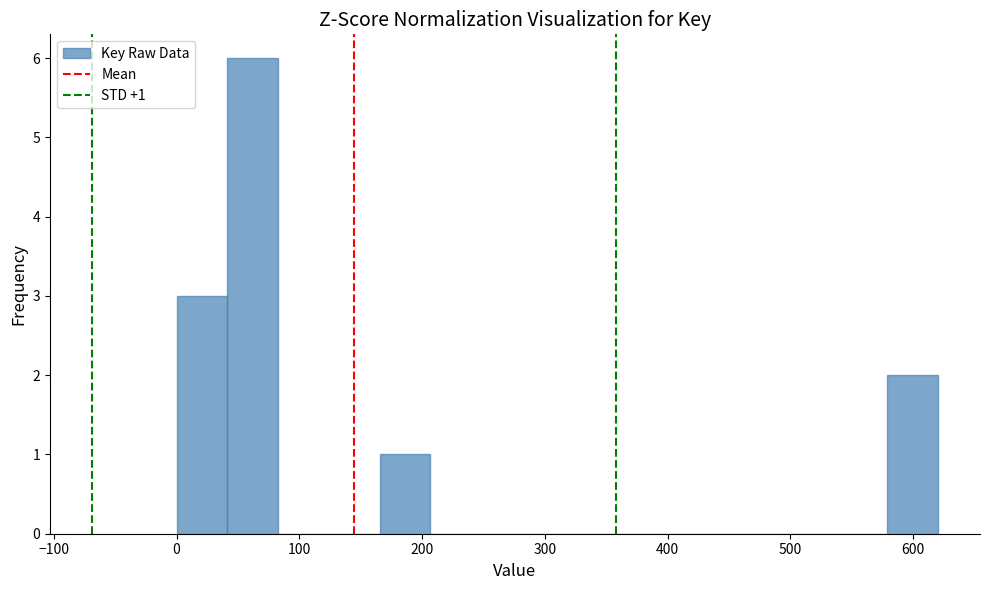

Which range on the x-axis has the tallest bar?

40 to 80